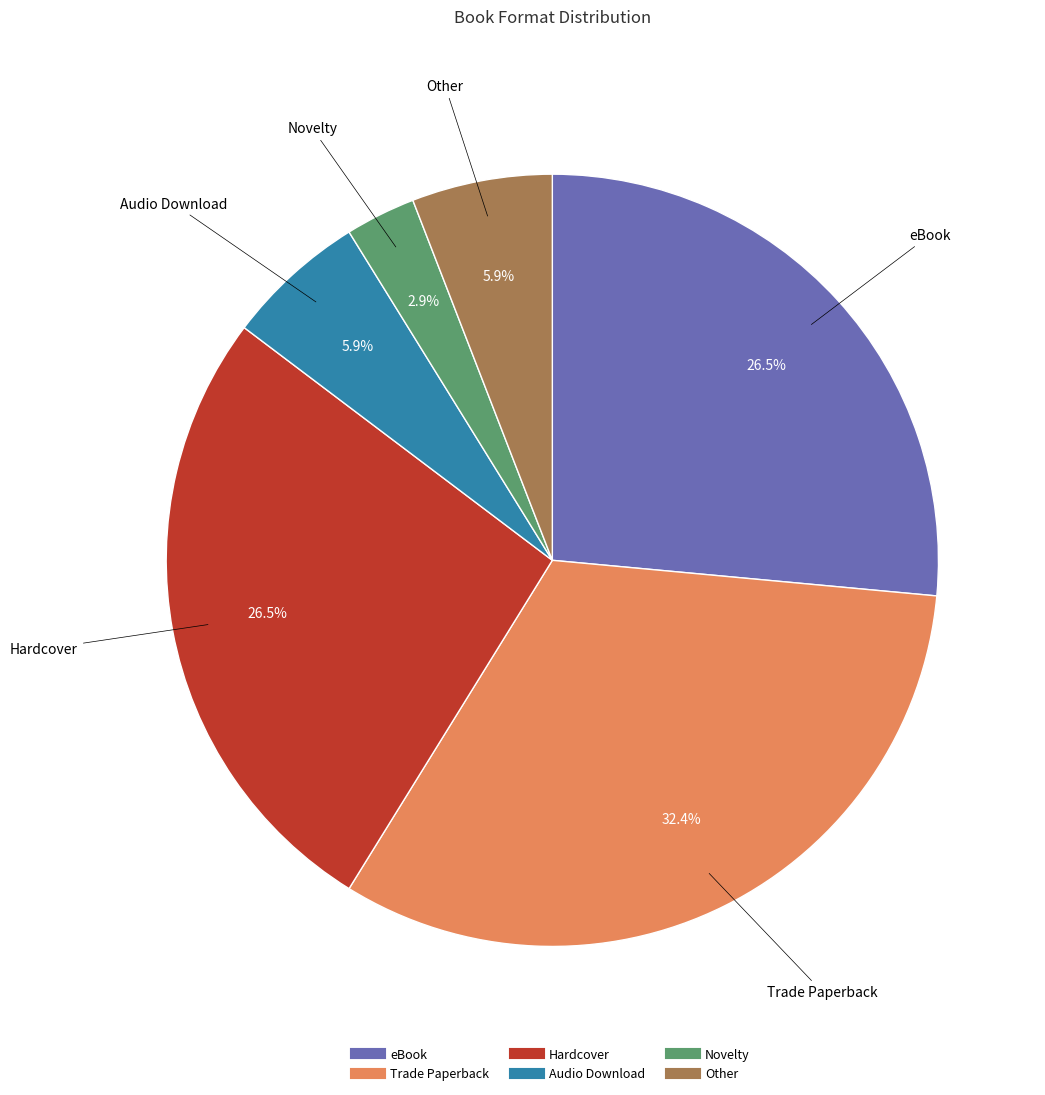

Is there a majority slice in this chart?

No